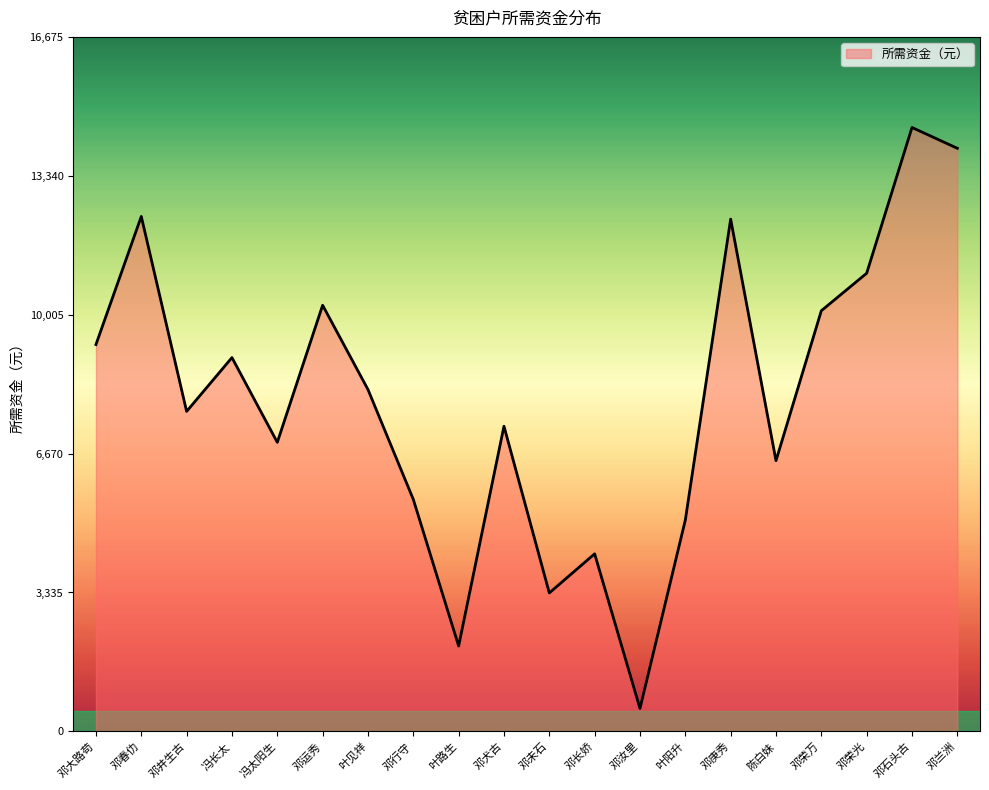

What is the approximate value at 邓运秀?

10232